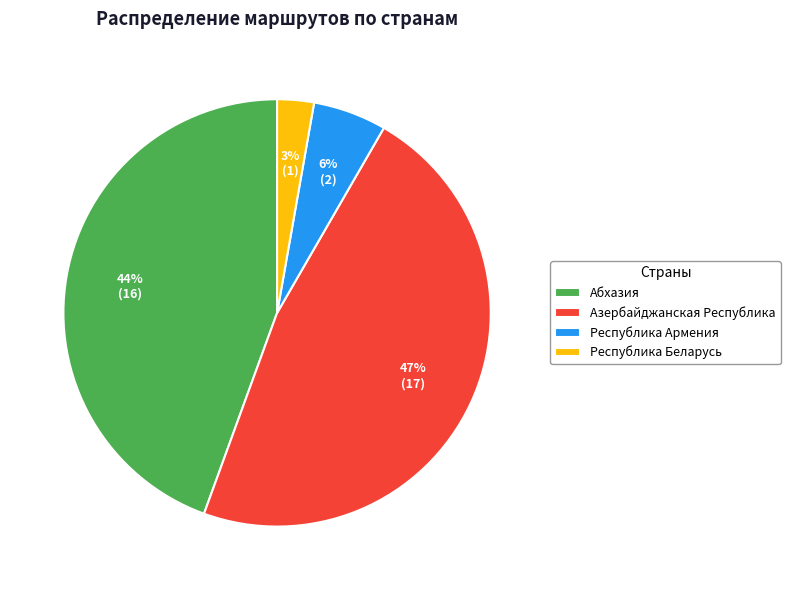

What is the largest slice in the pie chart?

Азербайджанская Республика